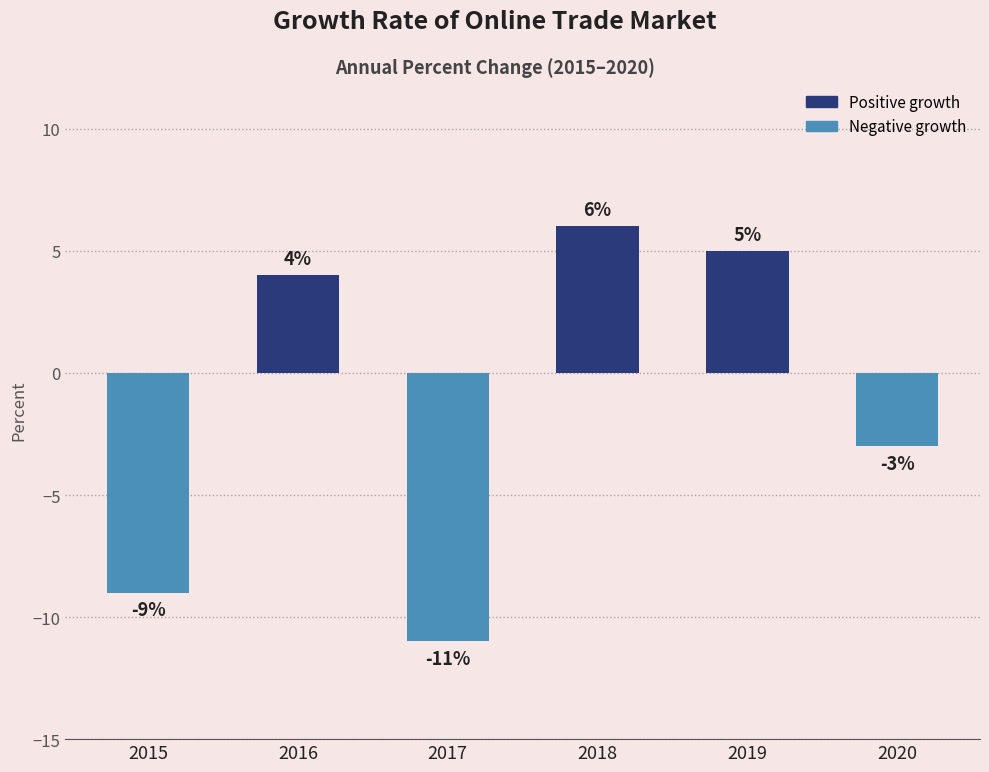

List the labels in order of value, largest first.

2018, 2019, 2016, 2020, 2015, 2017